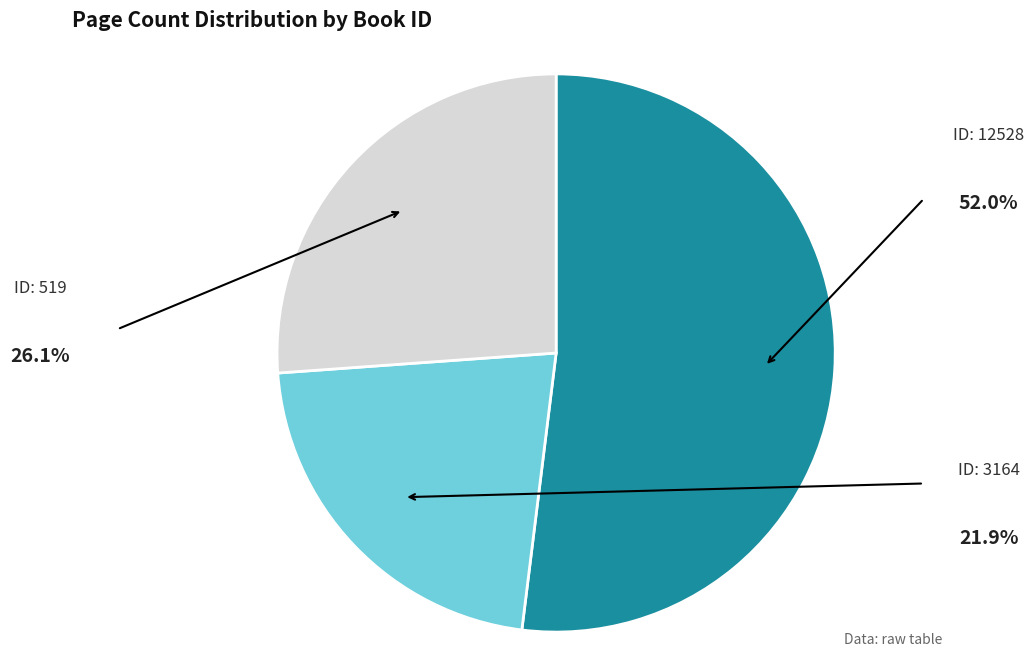

Does any single category account for the majority?

Yes